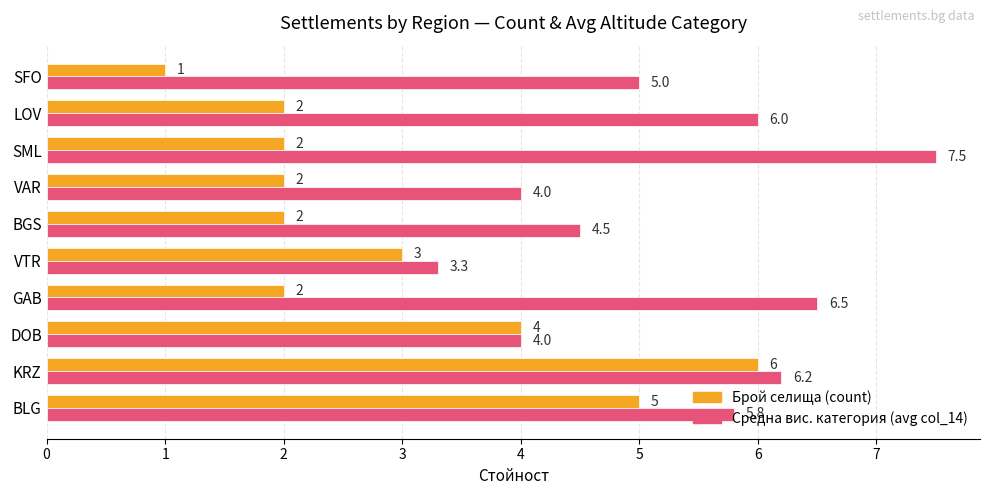

The value of Средна вис. категория (avg col_14) at LOV is 3.5. True or false?

False